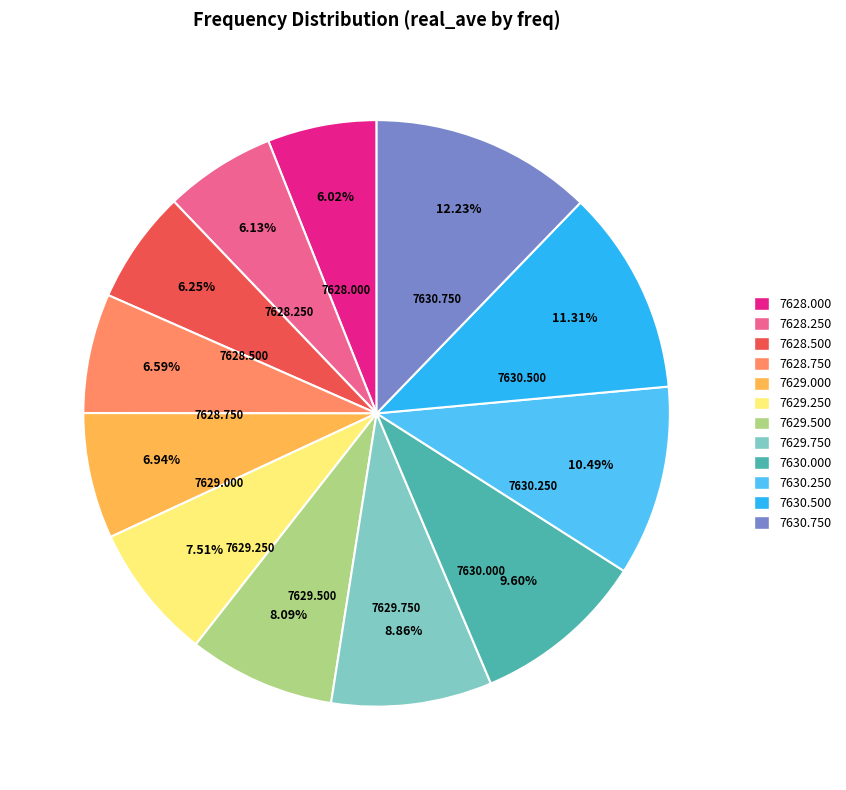

Approximately how many times larger is the value at 7629.250 compared to 7628.250?

1.2